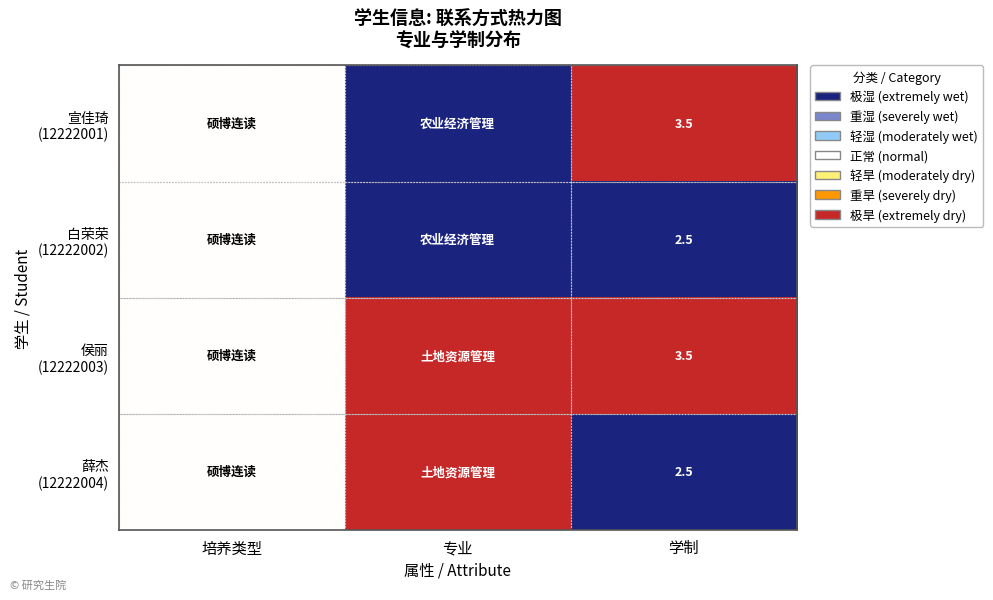

What is the total value across all series at 学制?

12.0